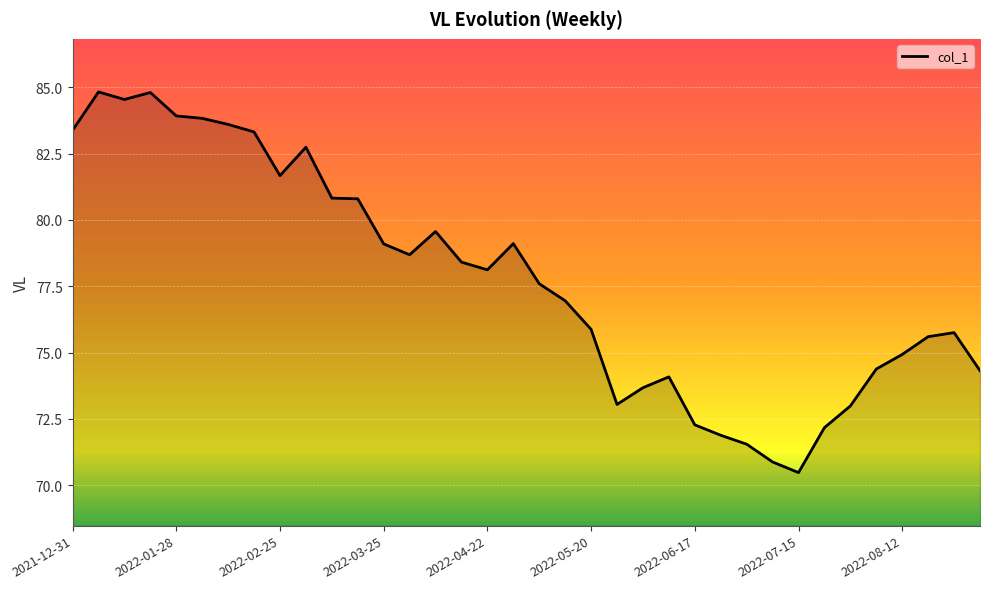

What is the smallest value displayed?

70.5